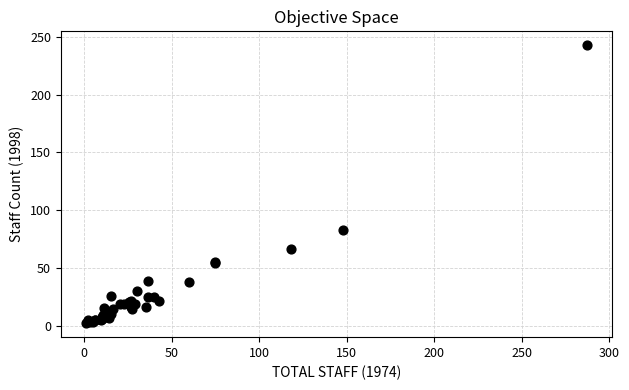

What Y value in the scatter plot is closest to 122?

82.5